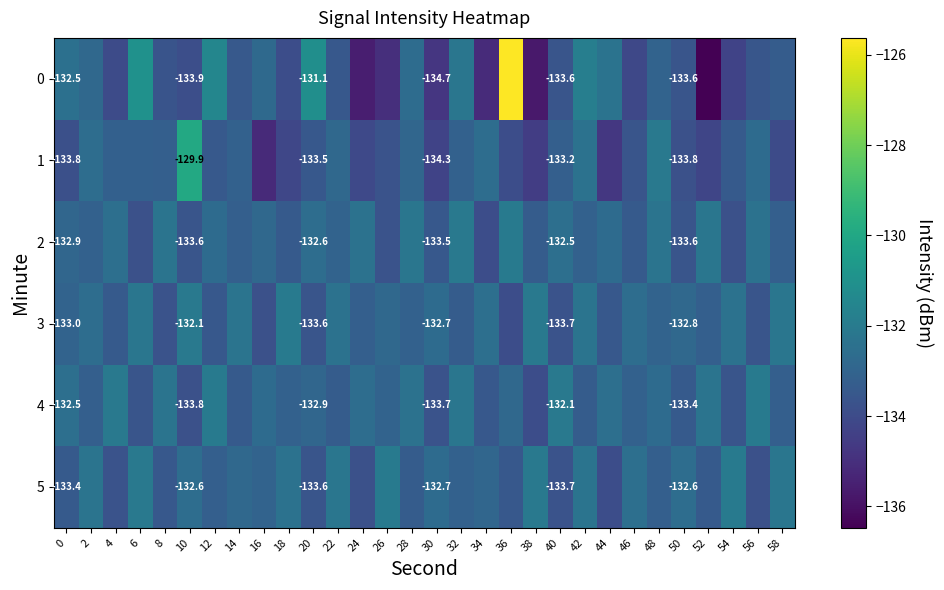

What is the sum of the 5 values at 48 and 42?

-265.5